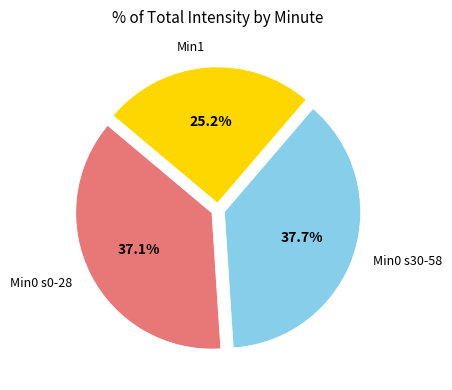

How much of the chart is everything except Min1?

74.8%